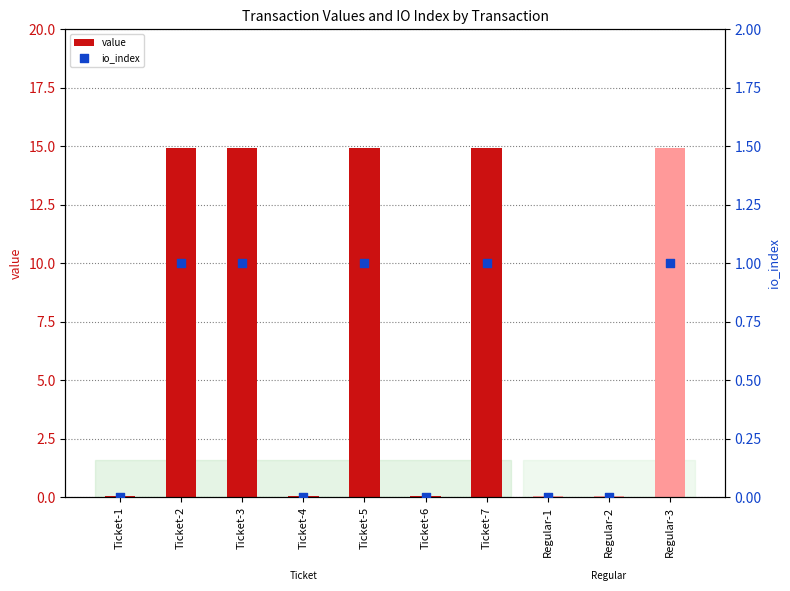

What are all the series names shown in the legend?

value, io_index